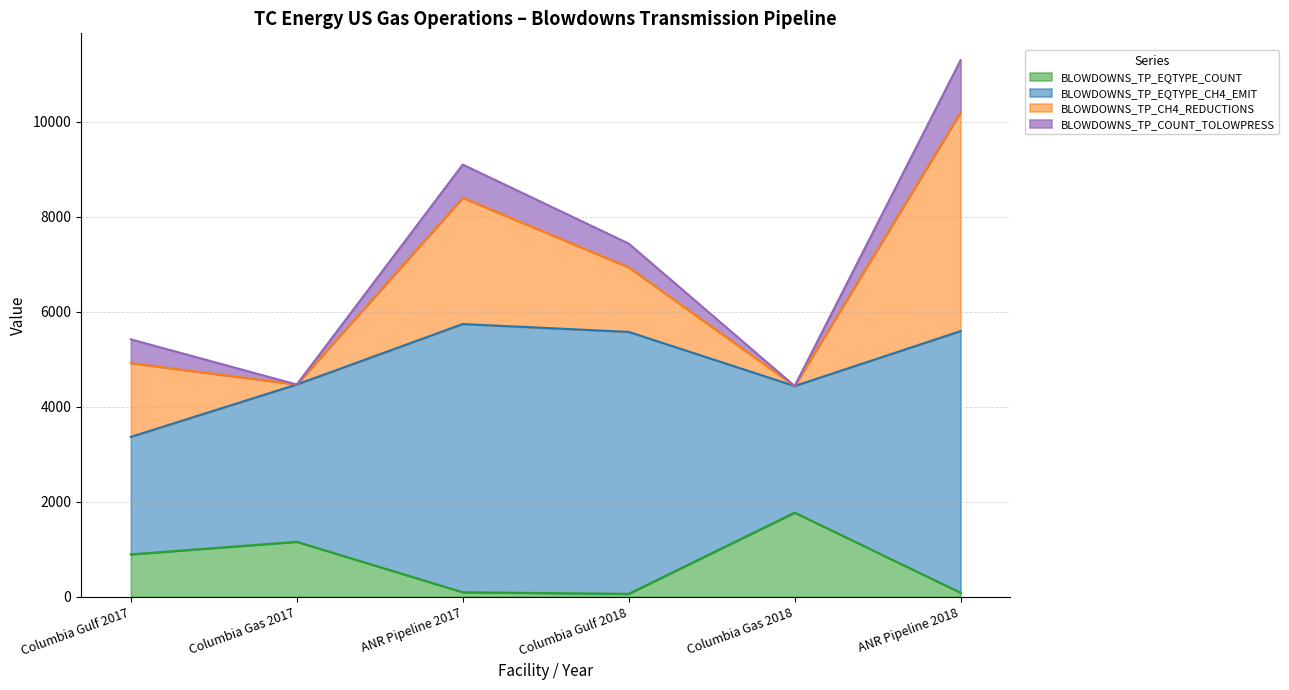

What position from the left is Columbia Gulf 2018?

4